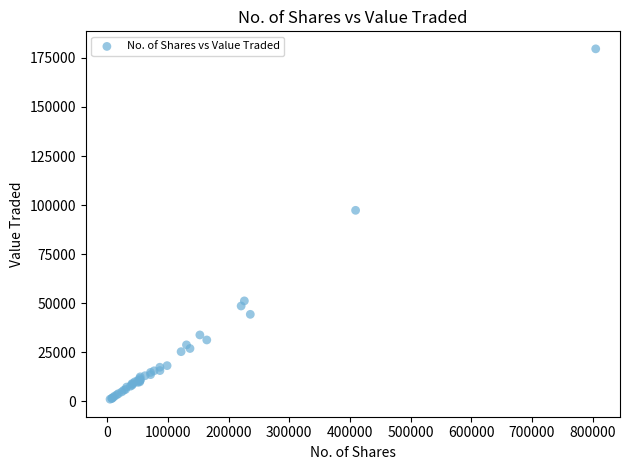

What Y value in the scatter plot is closest to 90348?

97331